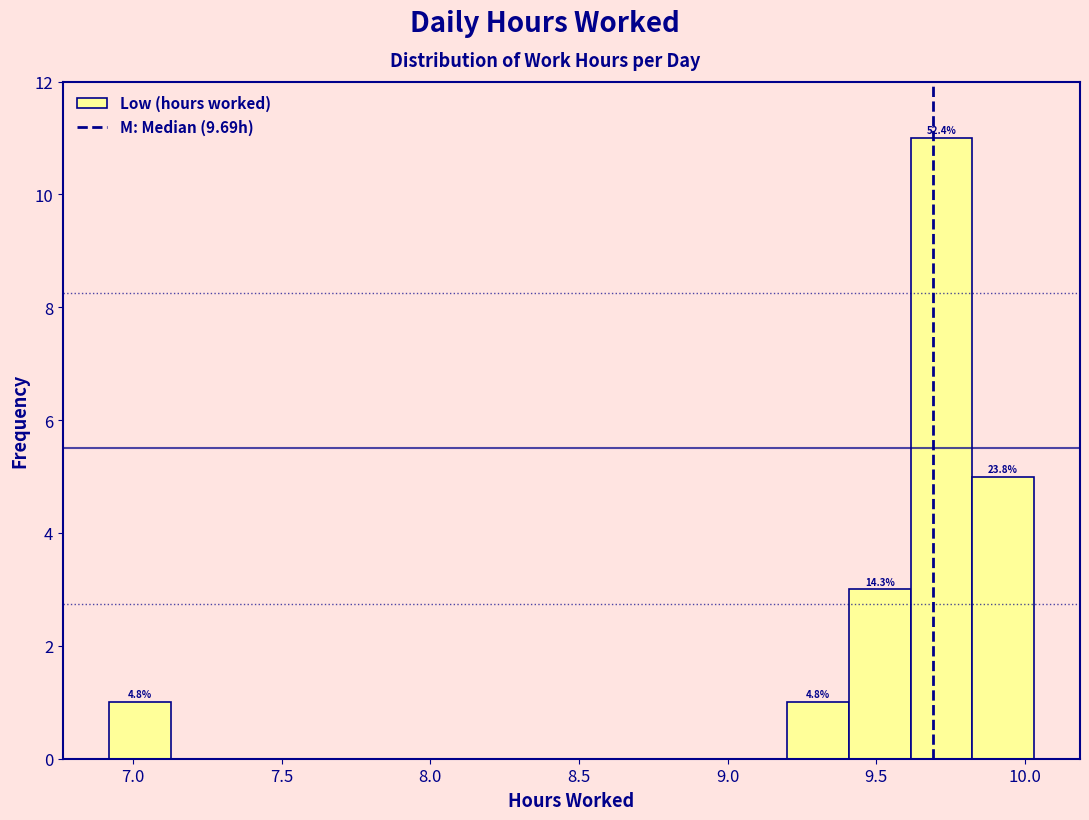

Which range on the x-axis has the tallest bar?

9.60 to 9.80